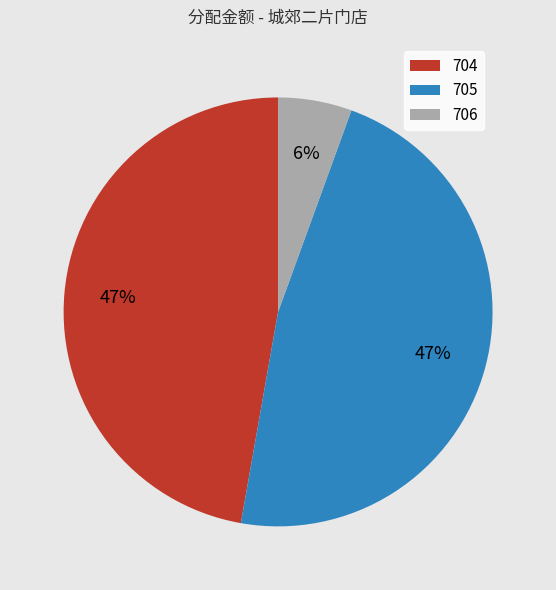

Which has a higher value, 705 or 706?

705